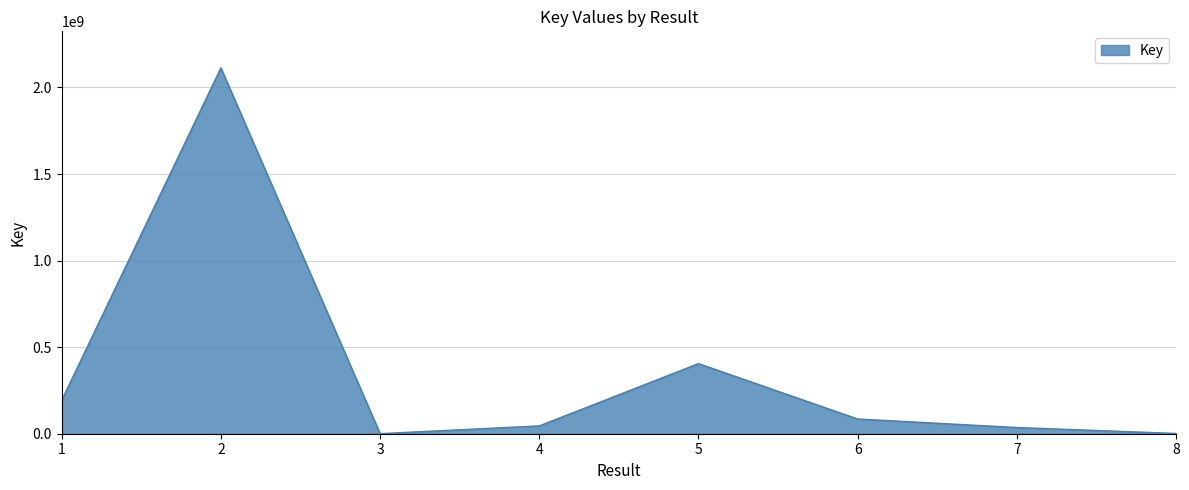

What is the approximate value at 7, to the nearest 10?

35867670